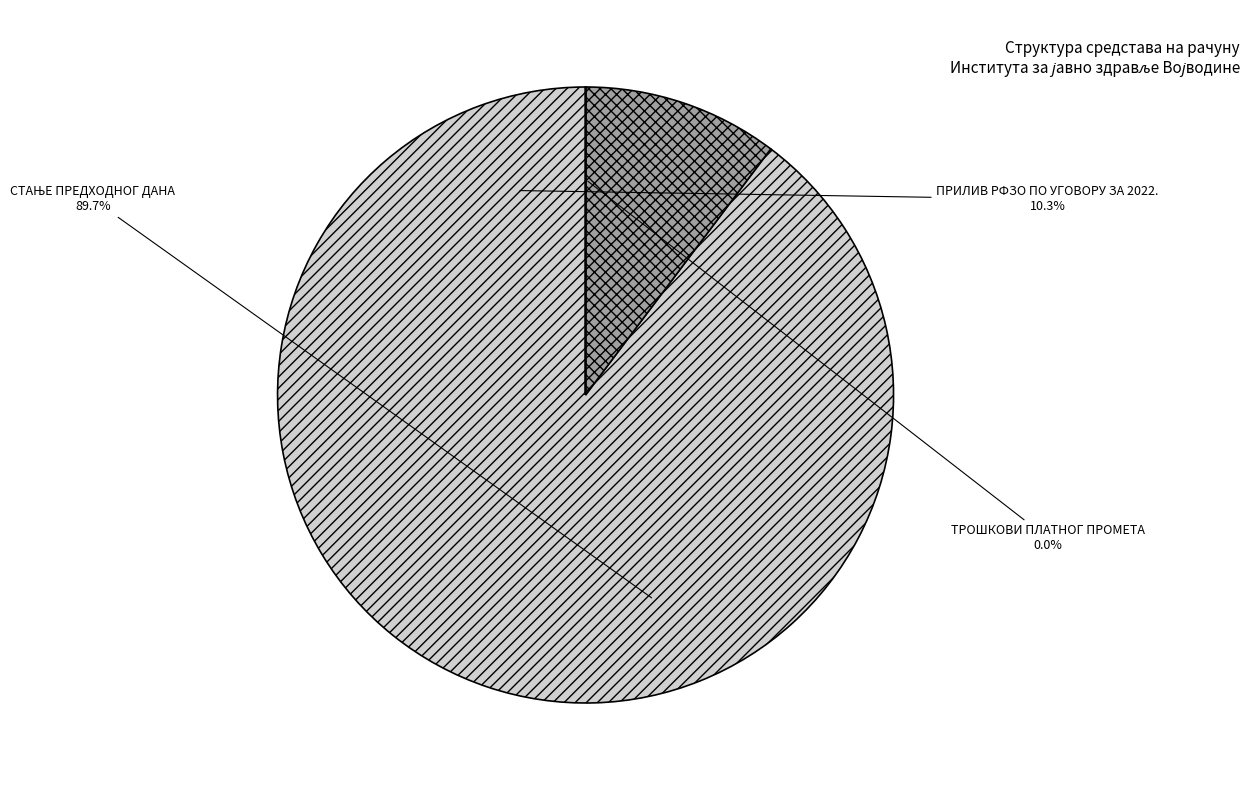

Is it true that СТАЊЕ ПРЕДХОДНОГ ДАНА is 90% of the pie?

True